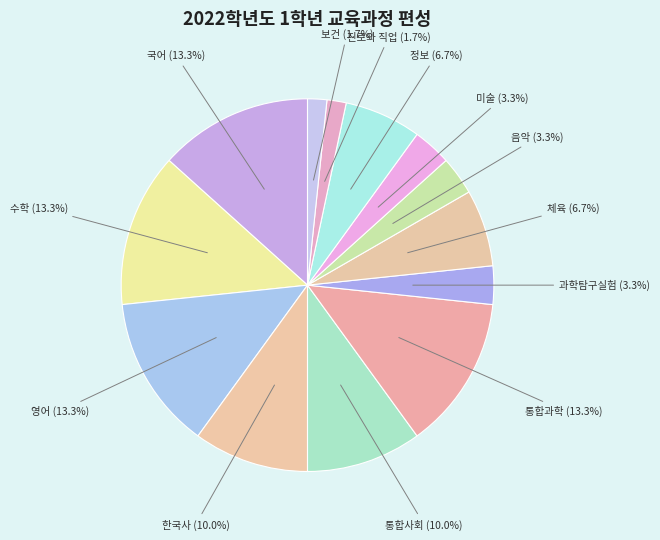

How many slices are in this pie chart?

13